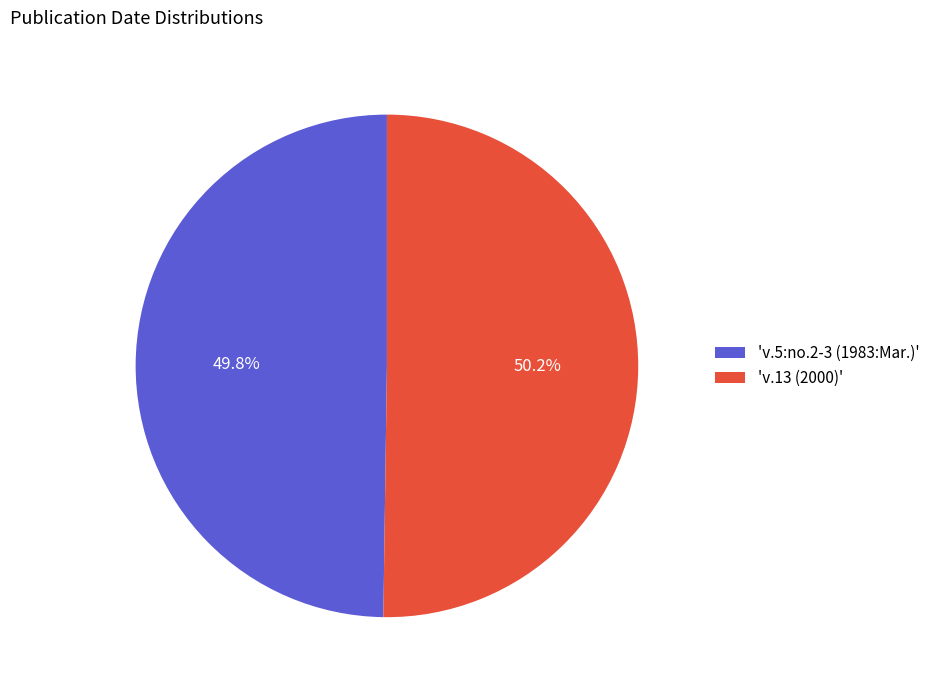

How many slices are in this pie chart?

2